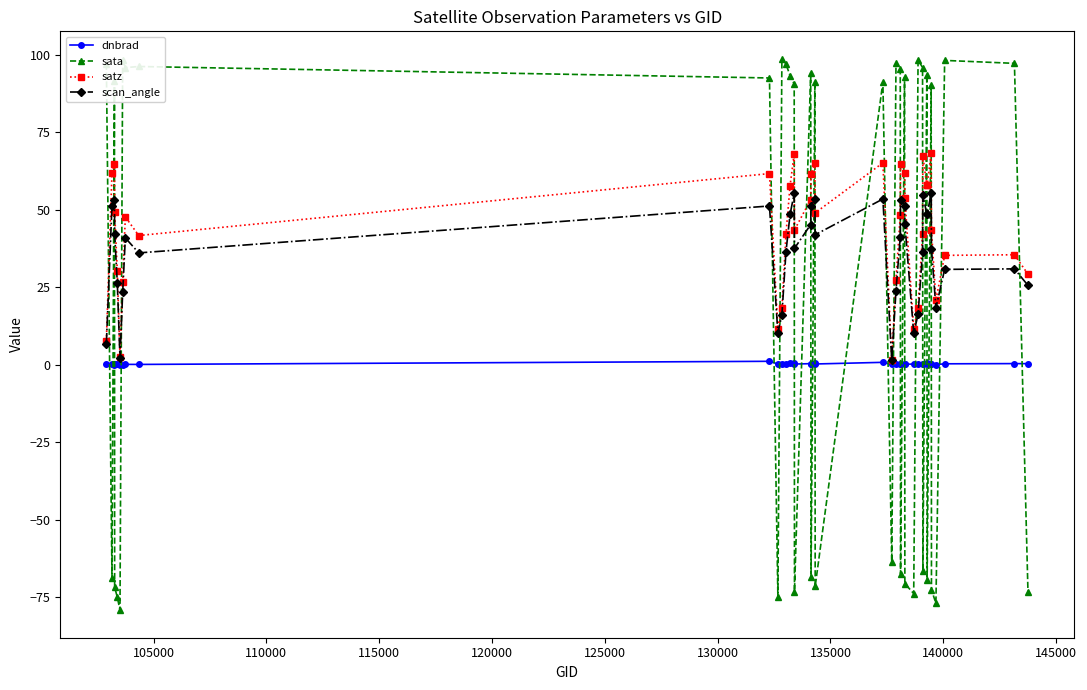

How many interior local valleys does the scan_angle series have?

9